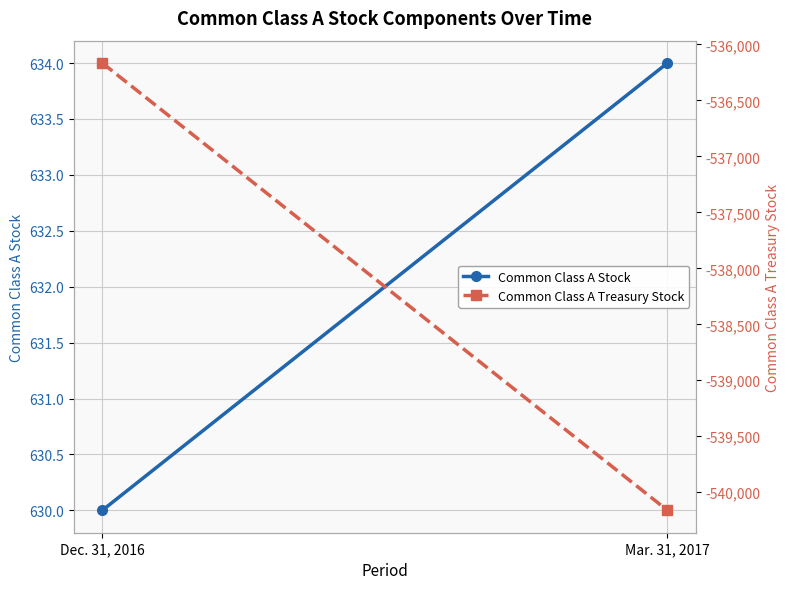

Which label corresponds to the smallest value in the chart?

Mar. 31, 2017